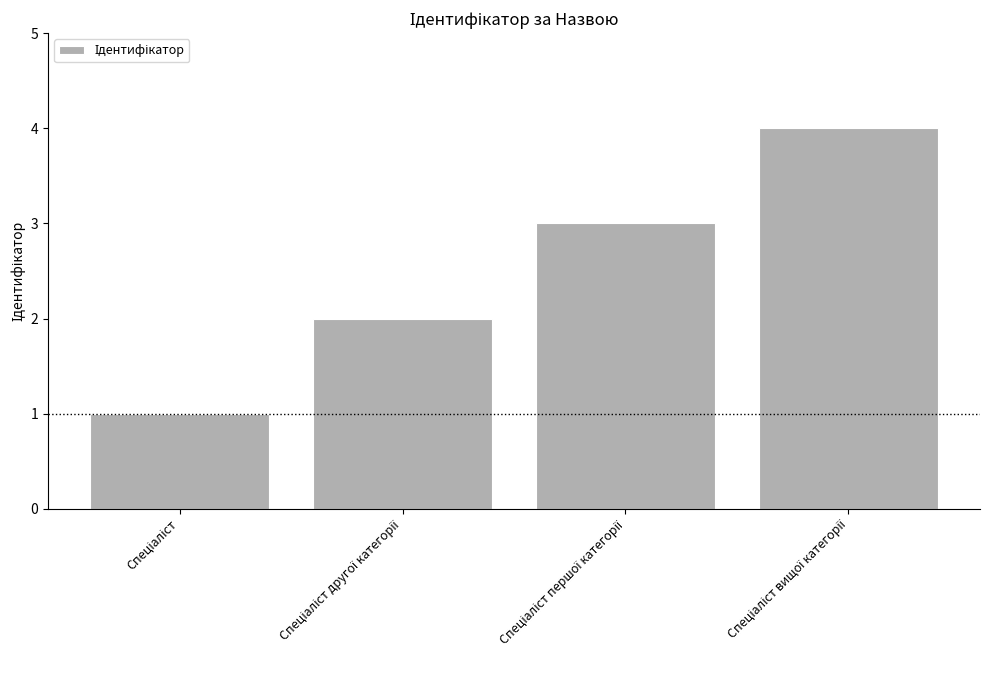

What is the sum of all values?

10